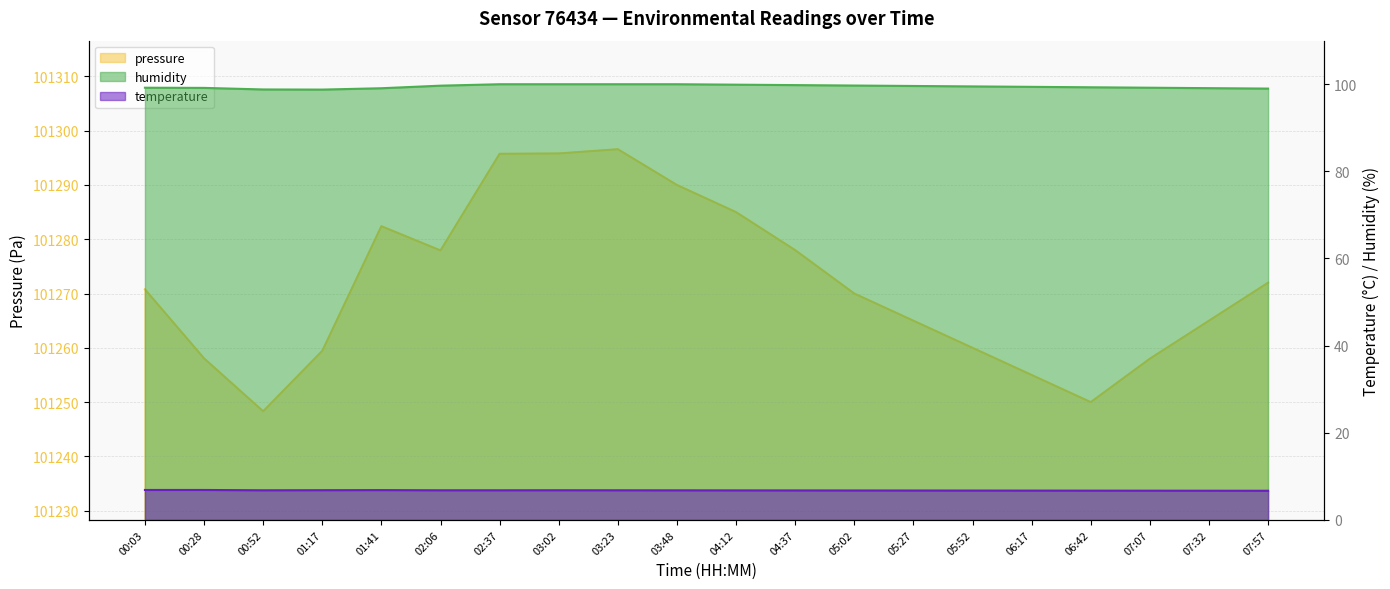

What is the difference between the temperature values at 00:03 and 05:52?

0.1